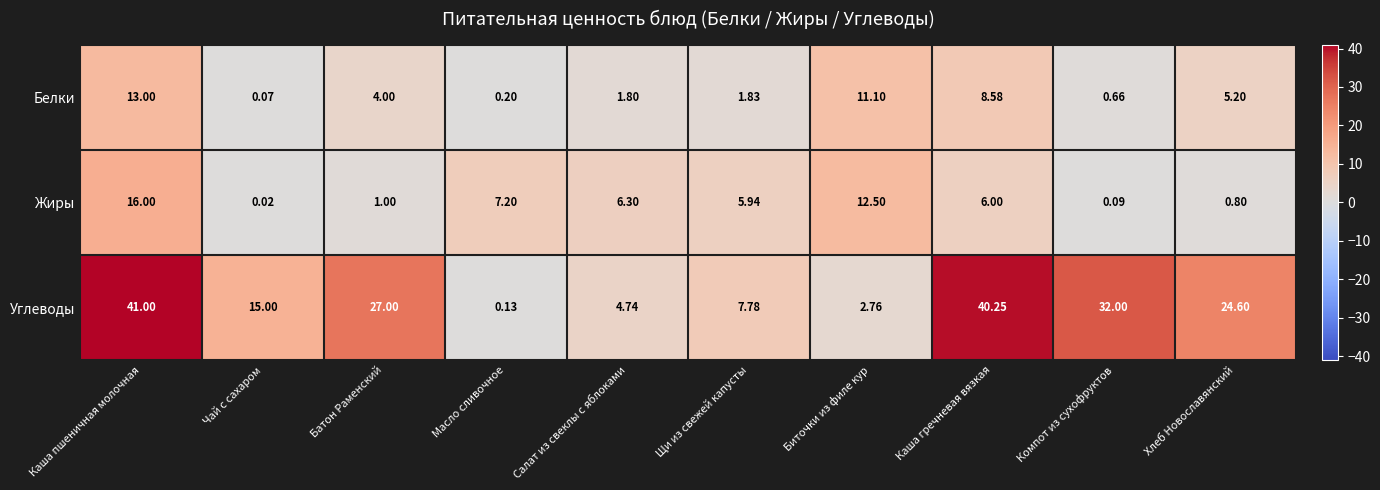

How many distinct data groups are displayed?

3